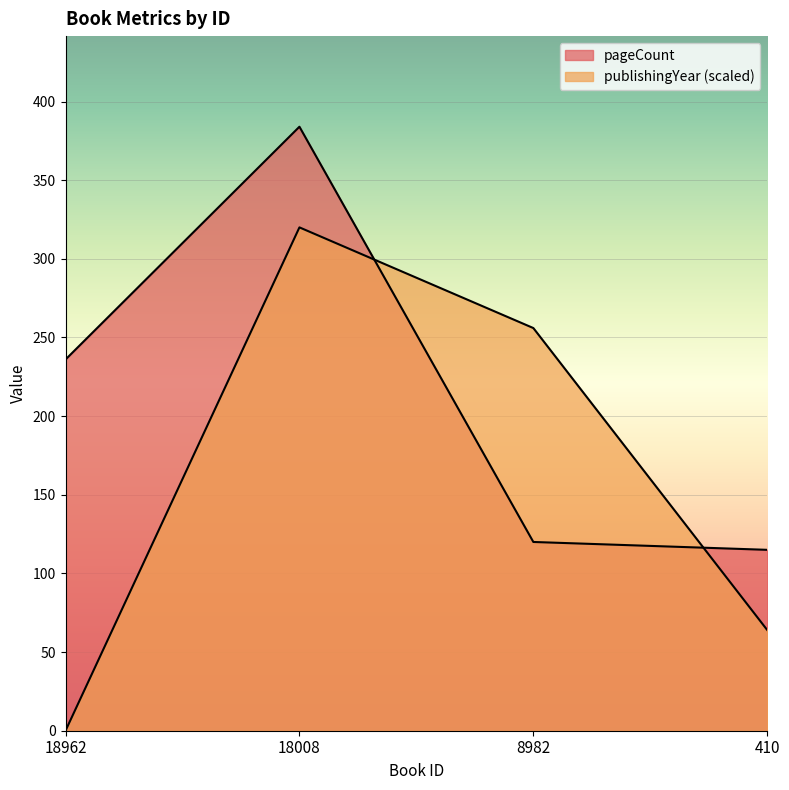

How many lines are shown in the chart?

2